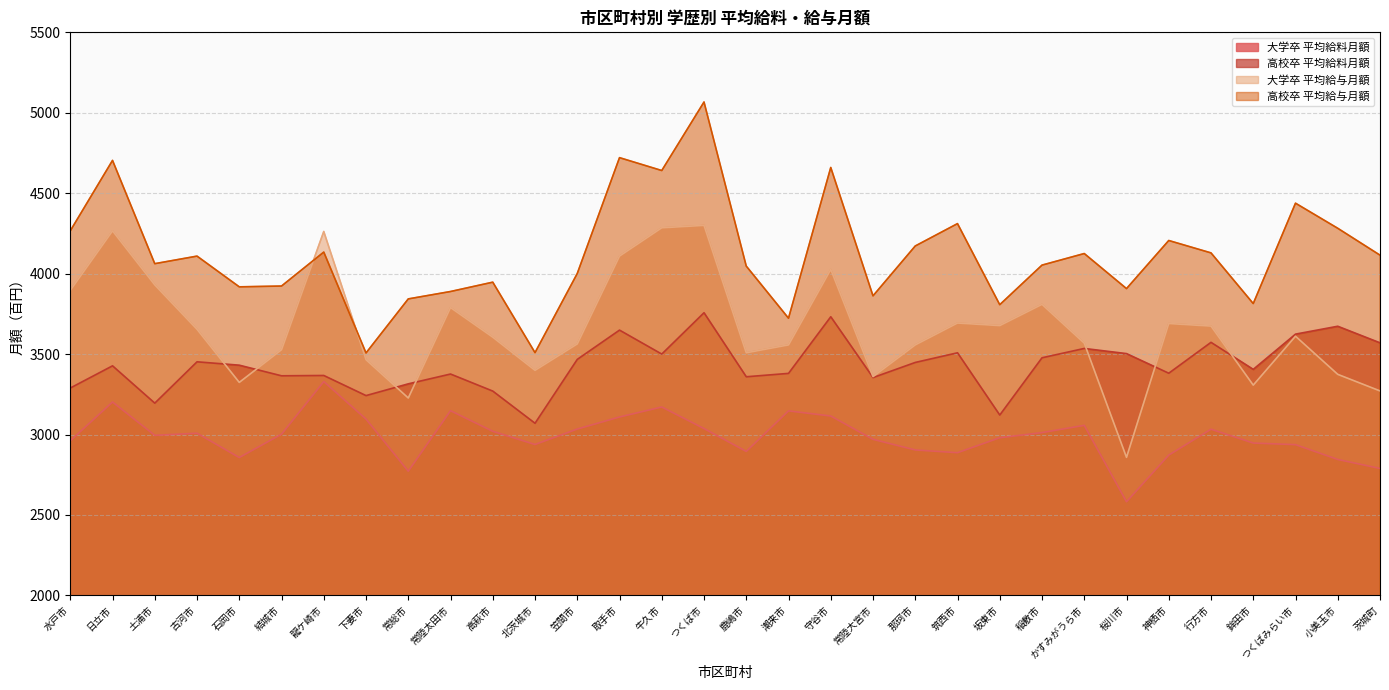

What are all the series names shown in the legend?

大学卒 平均給料月額, 高校卒 平均給料月額, 大学卒 平均給与月額, 高校卒 平均給与月額